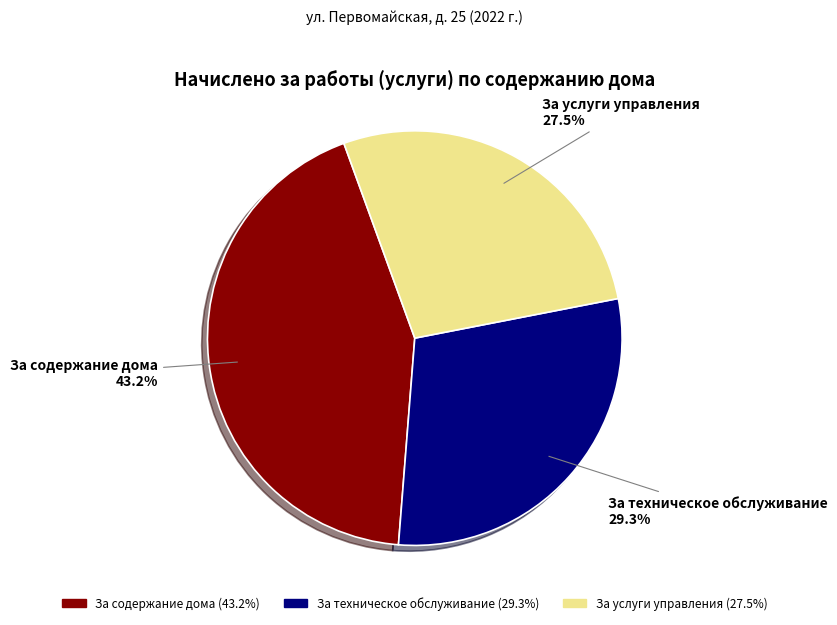

To the nearest percent, what is the difference between the largest and smallest slice percentages?

16%